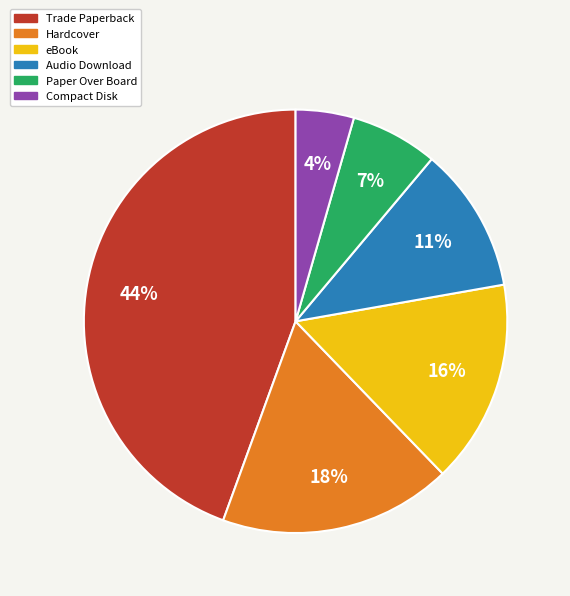

Which has a higher value, eBook or Audio Download?

eBook